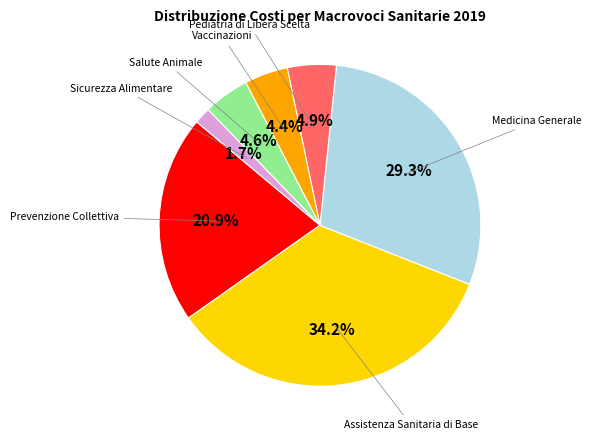

Does any single category account for the majority?

No